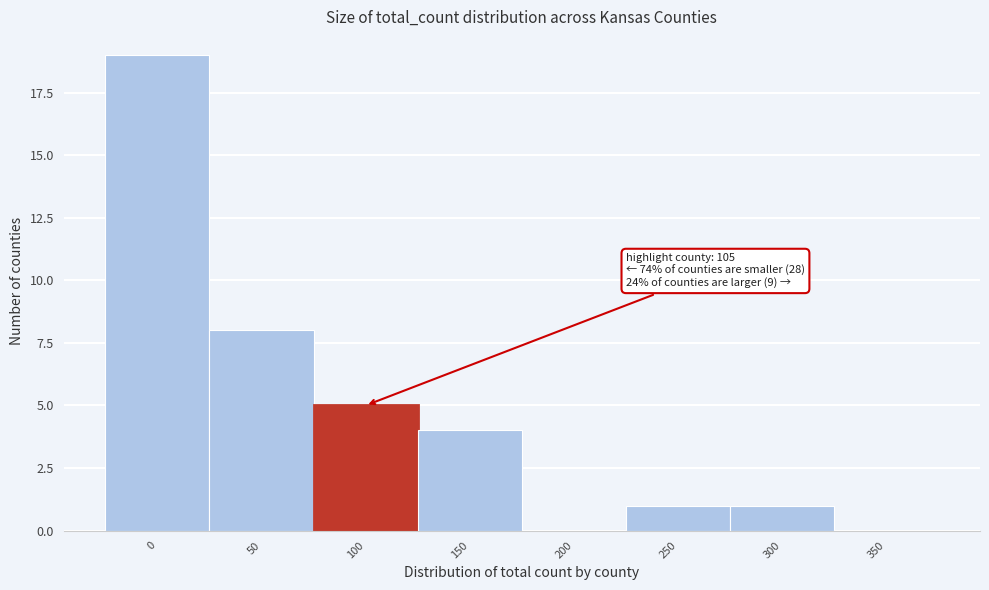

Reading left to right, extract all data points from this chart.

0=19	50=8	100=5	150=4	200=0	250=1	300=1	350=0